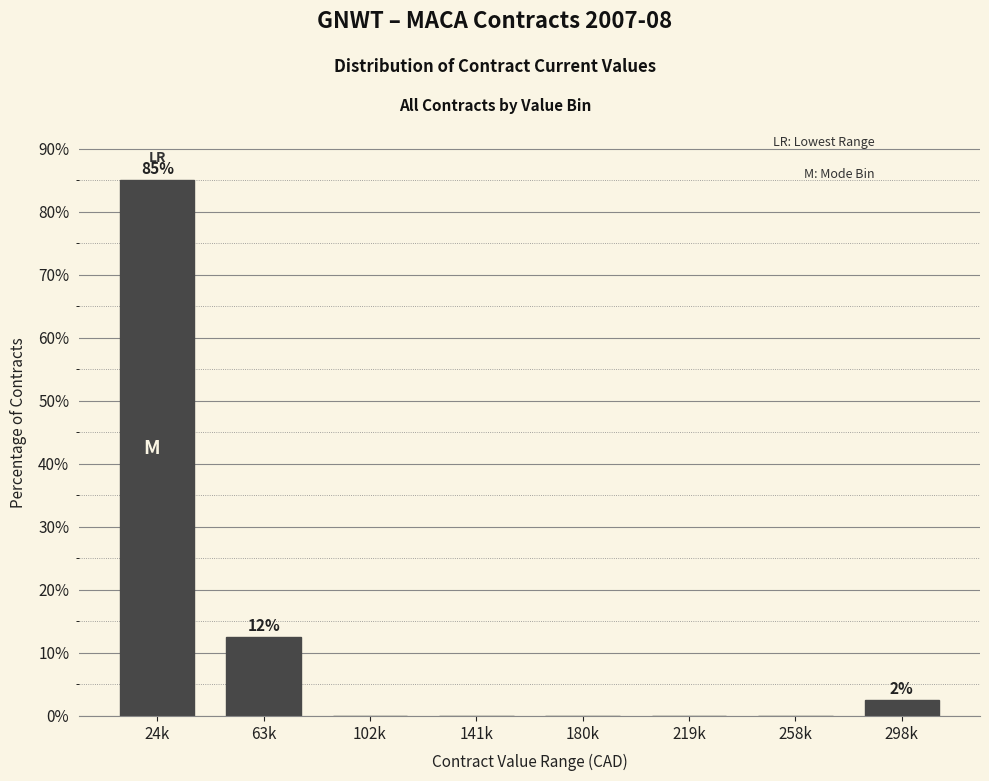

Reading left to right, what are all the values shown in this chart?

24k=85.0	63k=12.5	102k=0.0	141k=0.0	180k=0.0	219k=0.0	258k=0.0	298k=2.5